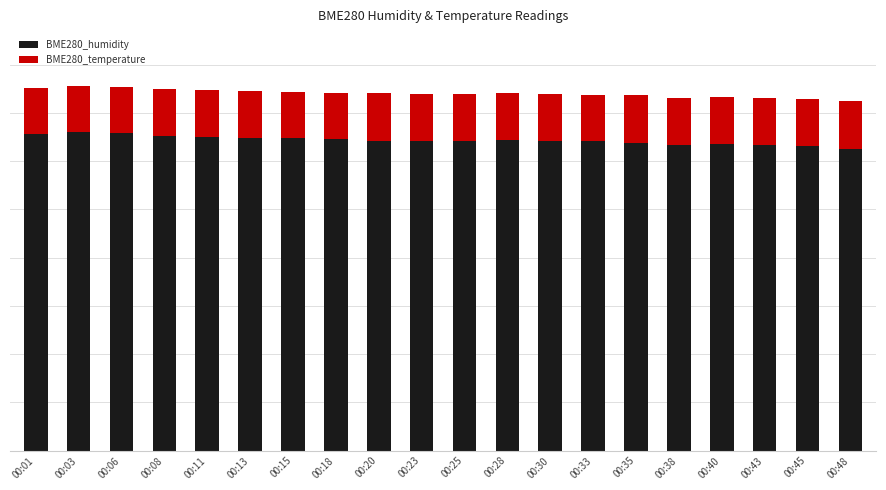

Are the bars horizontal?

No